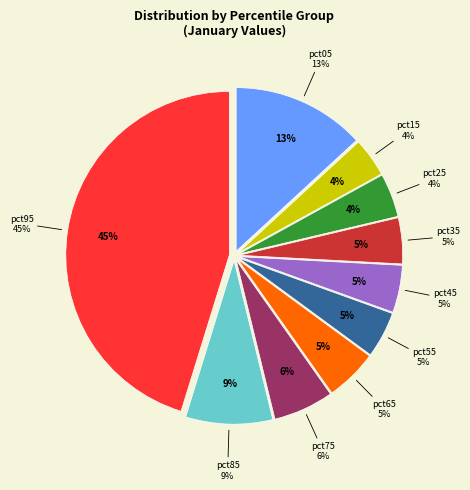

What is the largest slice in the pie chart?

pct95